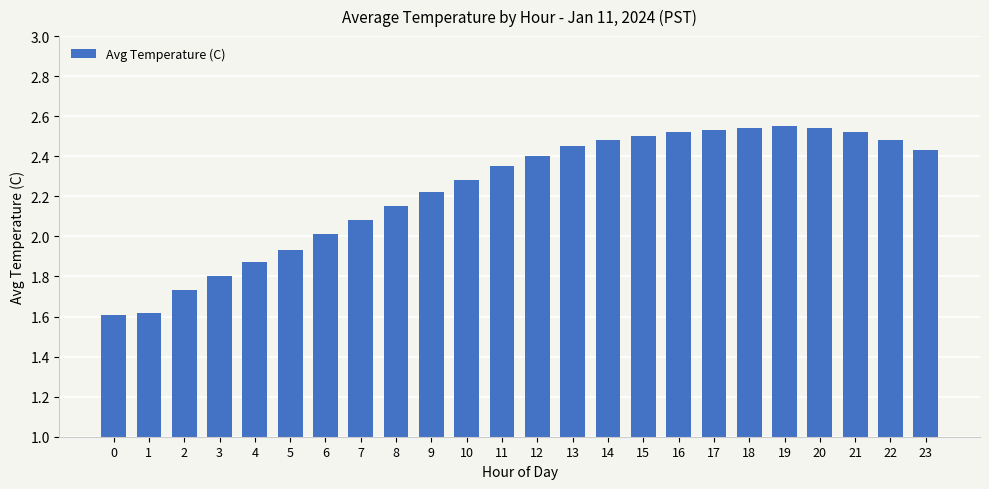

What is the difference between the maximum and second lowest values?

0.9